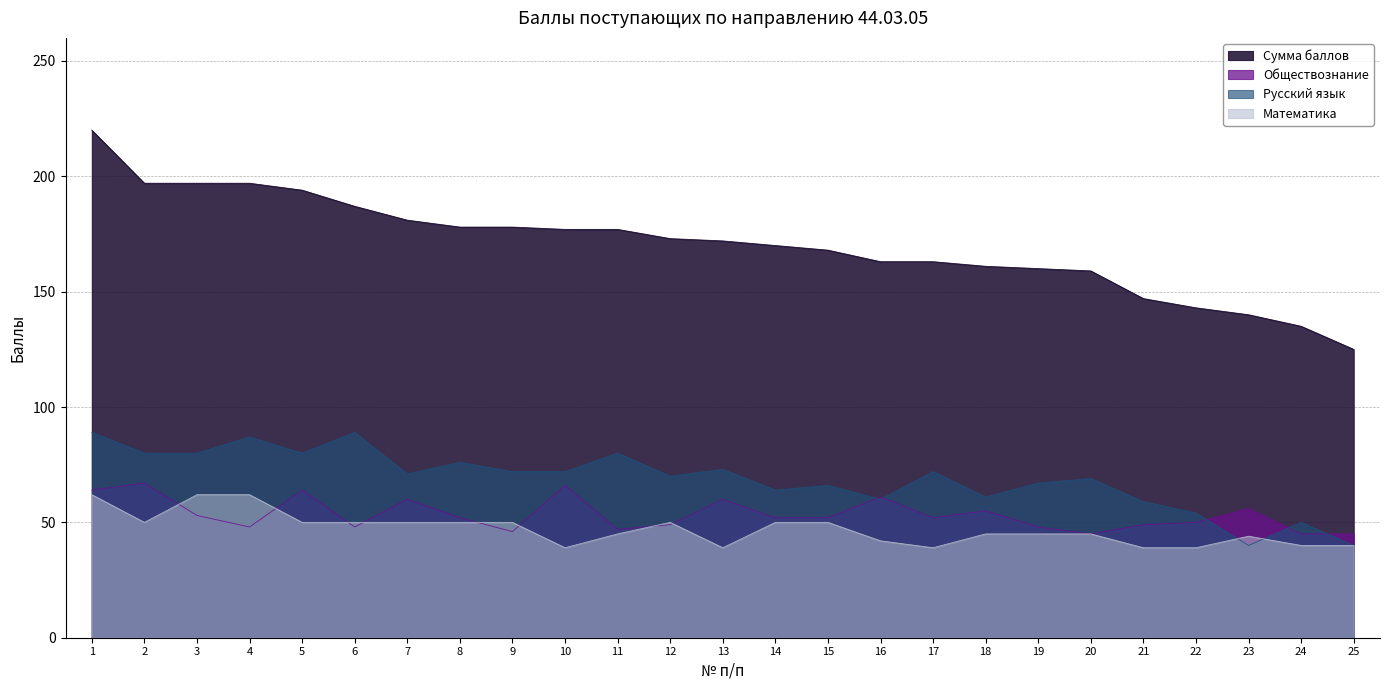

Is the value of Сумма баллов at 4 greater than the value of Русский язык at 10?

Yes